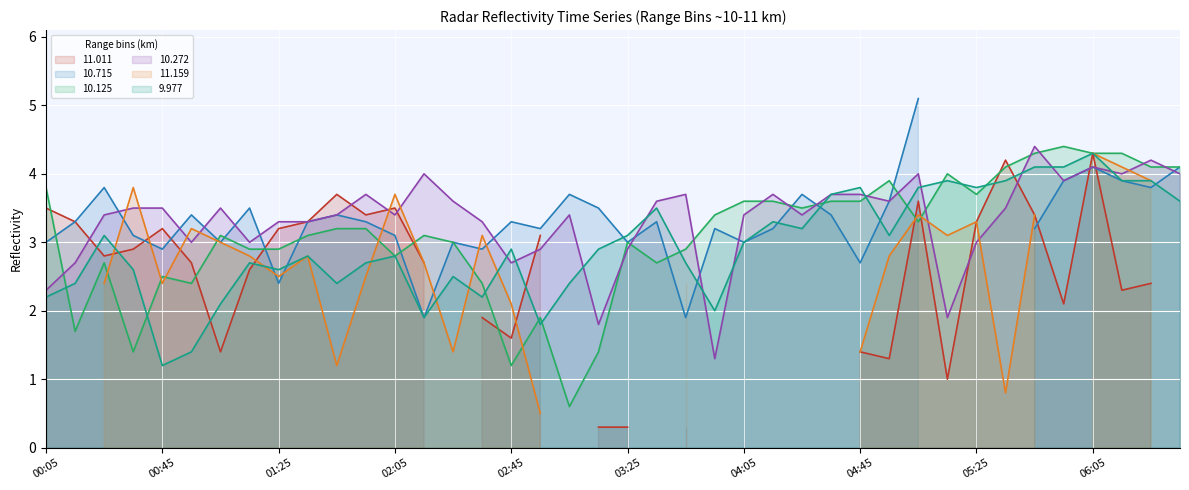

How many data points in 10.125 are above 3?

23